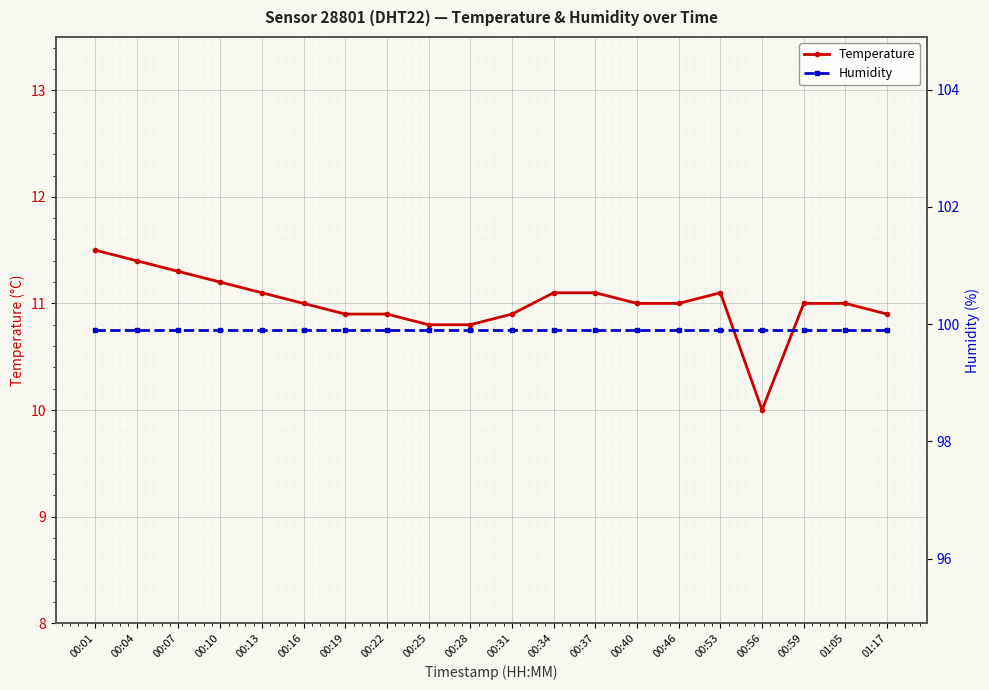

At which category is the sum across all series the highest?

00:01